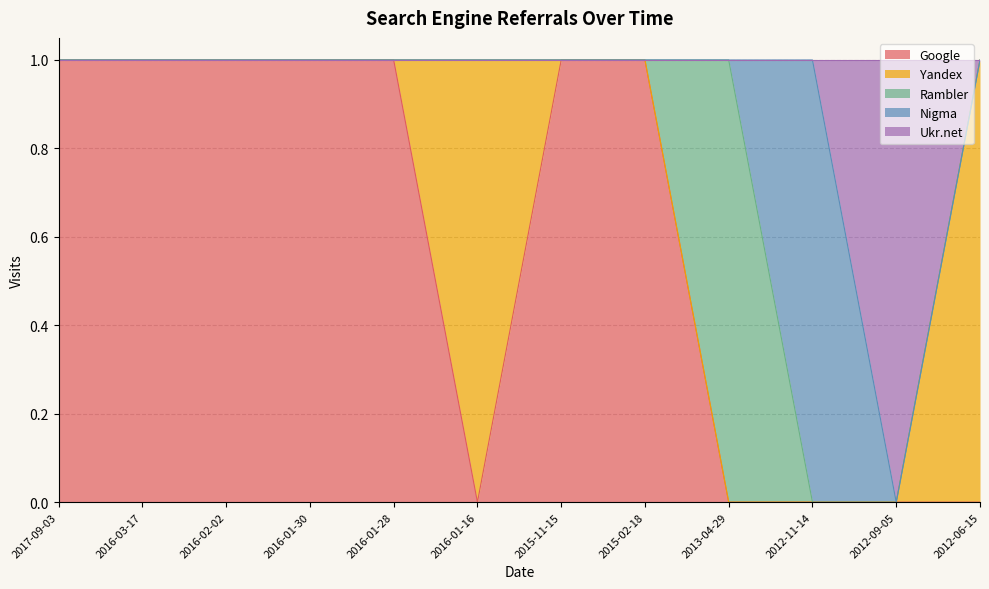

Is it true that Google equals 0 at 2013-04-29?

True